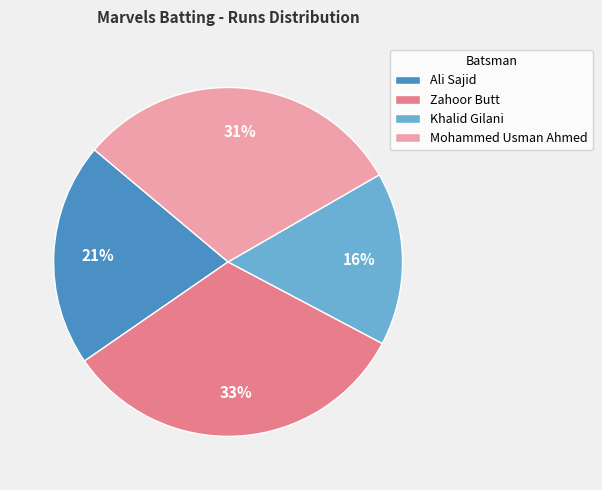

Which category has the smallest portion of the pie?

Khalid Gilani